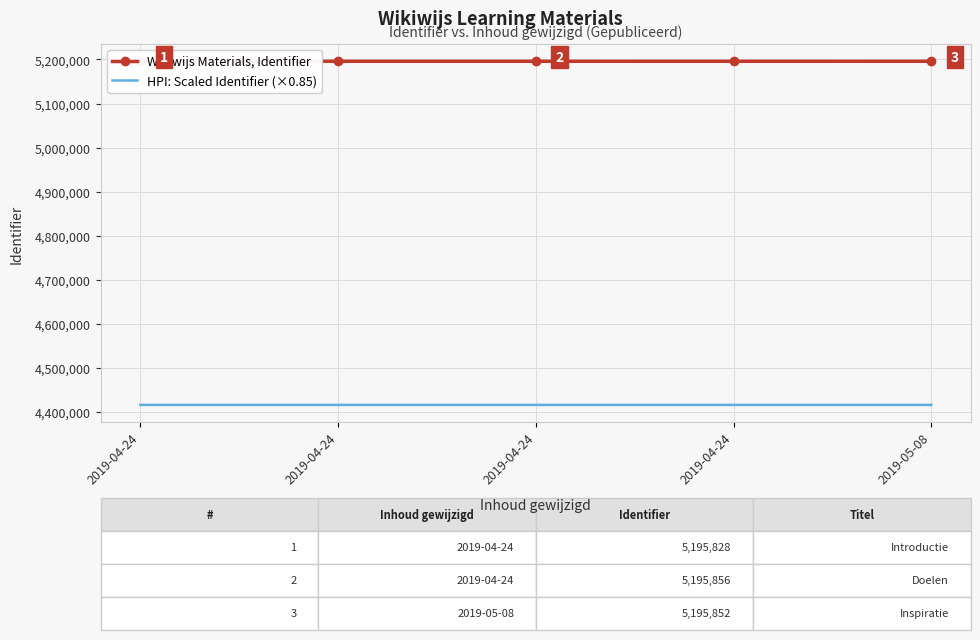

Reading left to right, what are all the values shown in this chart?

Wikiwijs Materials, Identifier: 5195828.0	5195830.0	5195856.0	5195831.0	5195852.0
HPI: Scaled Identifier (×0.85): 4416453.8	4416455.5	4416477.6	4416456.3	4416474.2